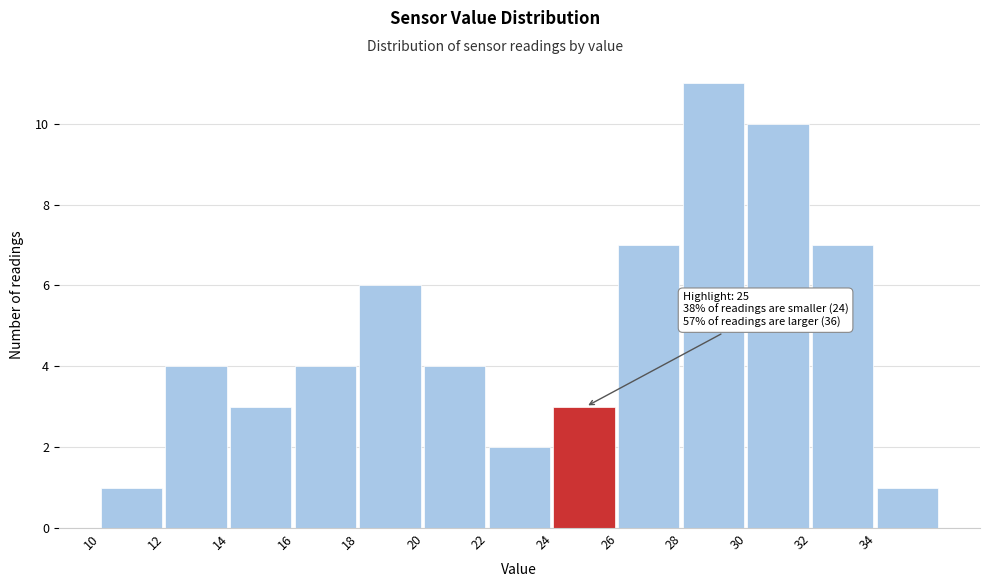

Over which range of the x-axis is the bar tallest?

28 to 30